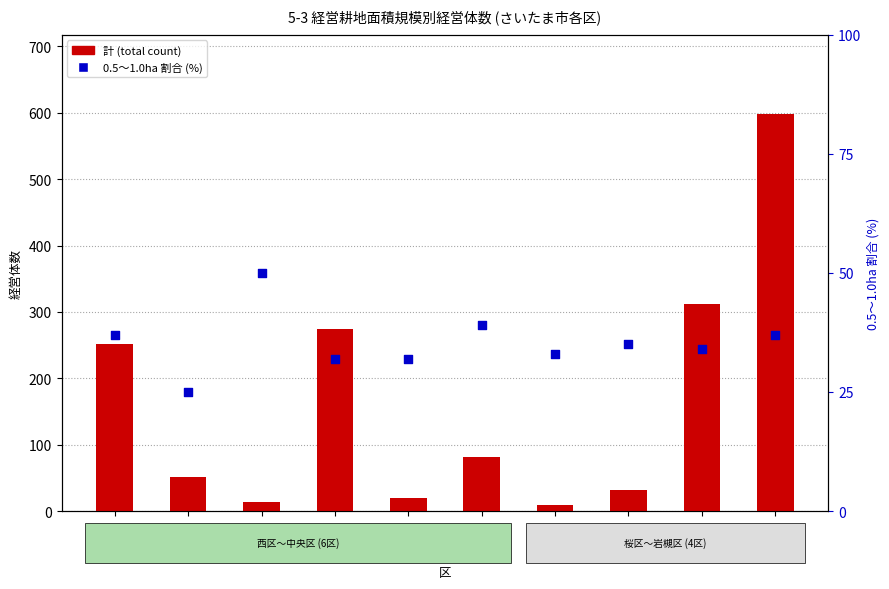

Which series has the widest spread of Y values?

計 (total)